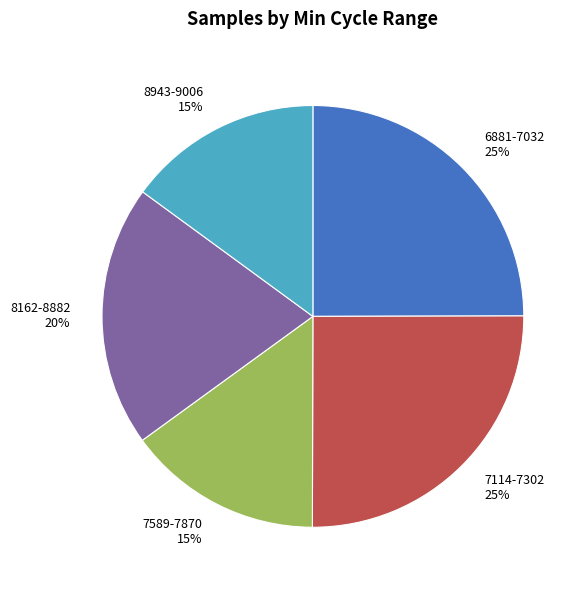

To the nearest percent, what percentage of the pie is 6881-7032?

25%